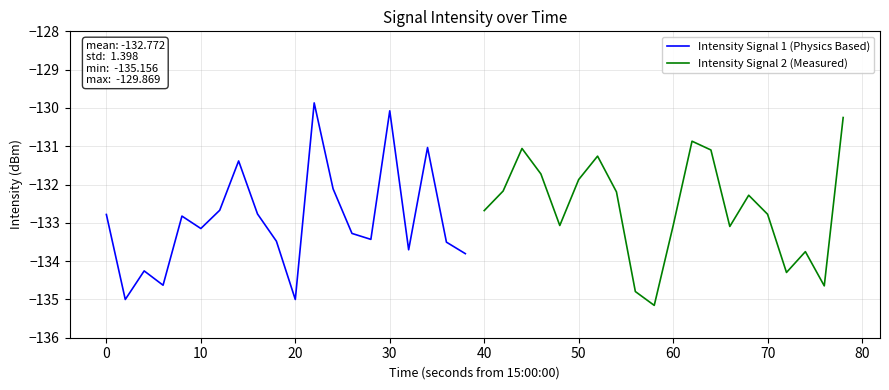

What is the maximum value for Intensity Signal 1 (Physics Based)?

-129.9